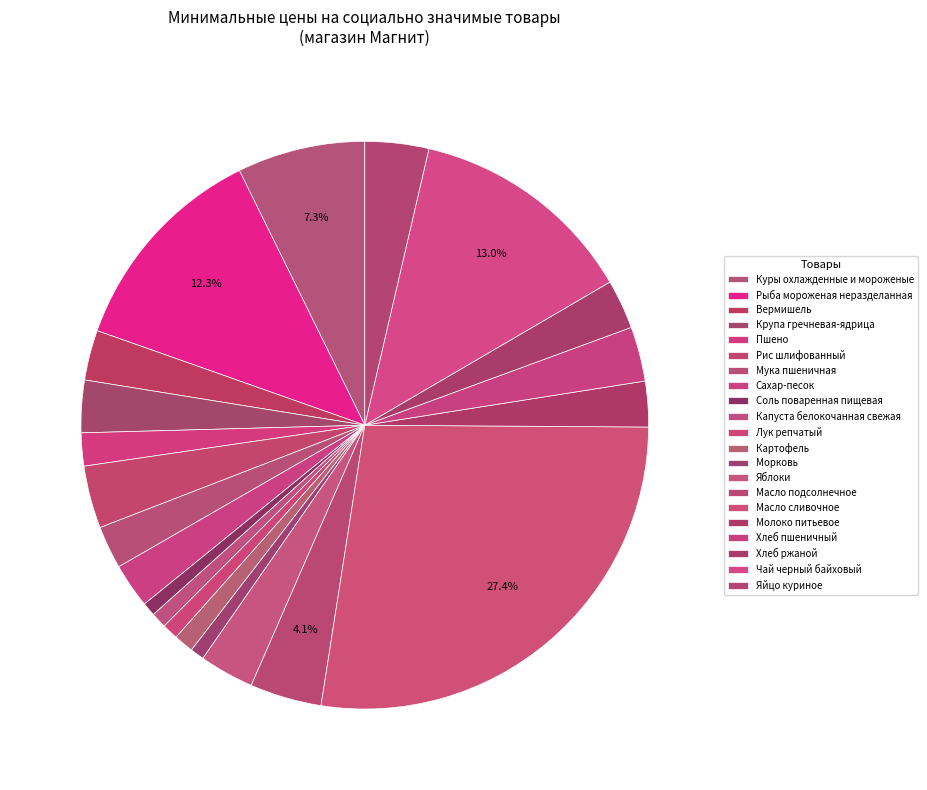

How many slices are in this pie chart?

21